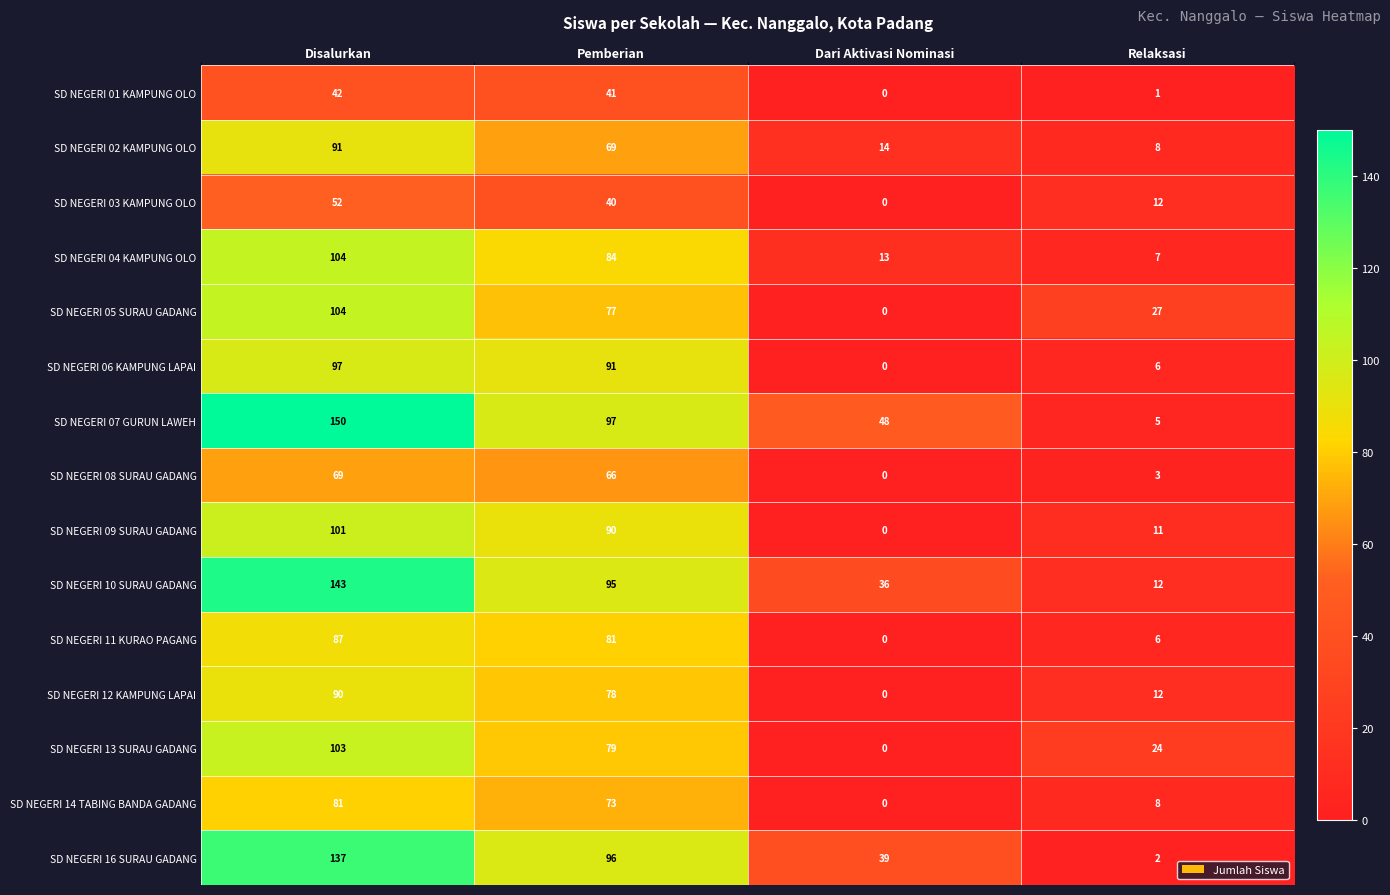

At which label does SD NEGERI 06 KAMPUNG LAPAI first exceed 91?

Disalurkan